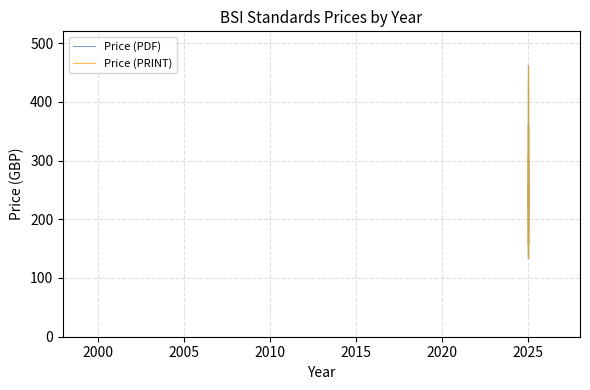

How many interior local valleys does the Price (PRINT) series have?

7